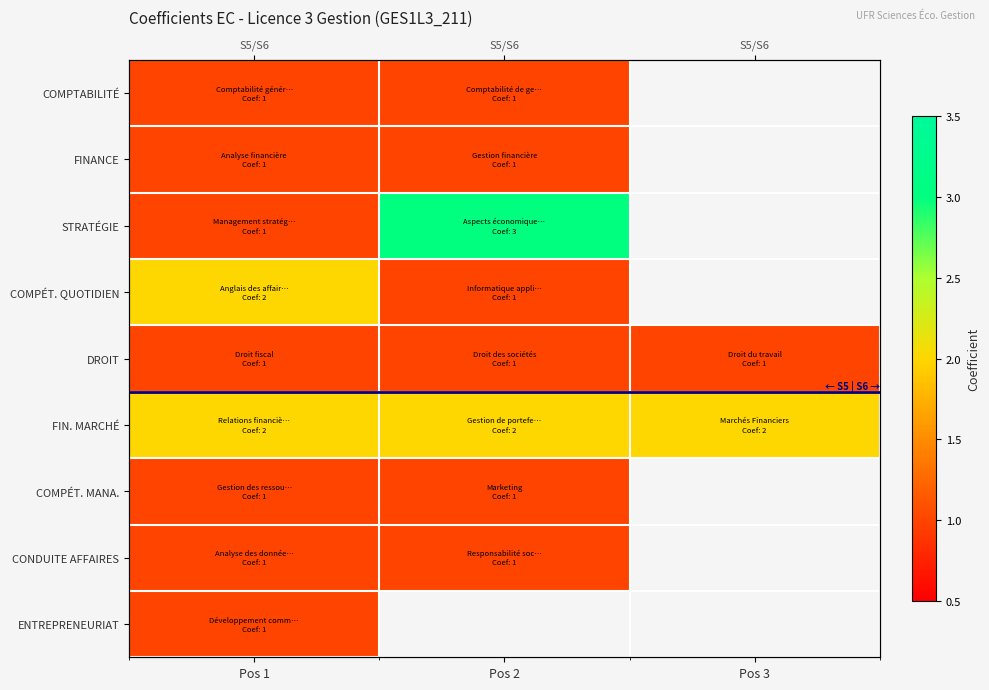

At which category is the sum across all series the highest?

Pos 1